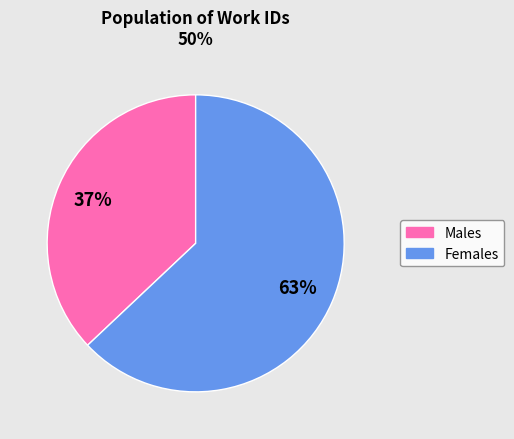

How many slices are in this pie chart?

2